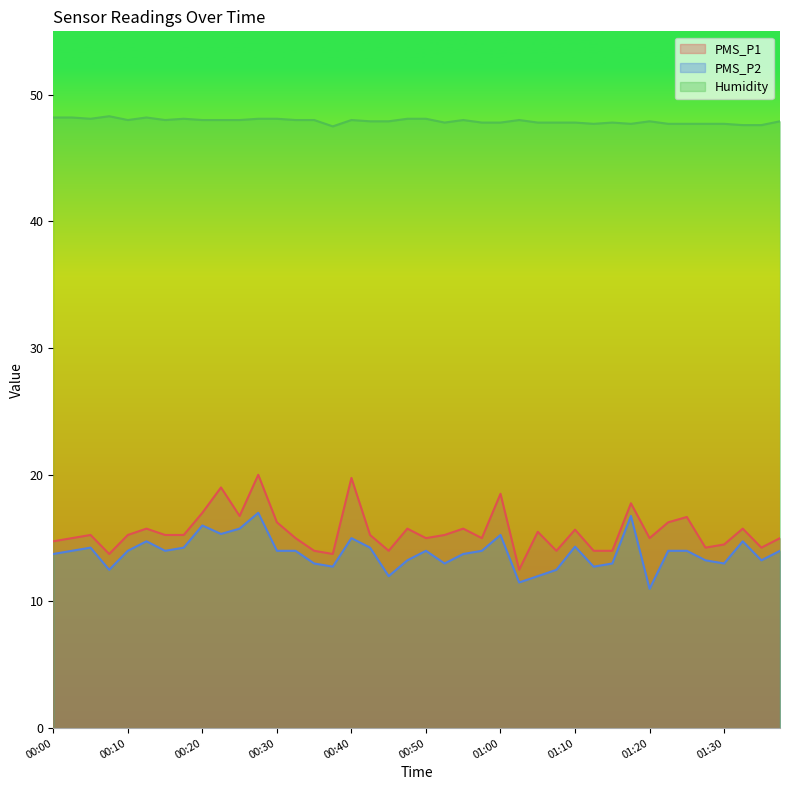

Between 00:05 and 01:30, which series saw the biggest shift?

PMS_P2